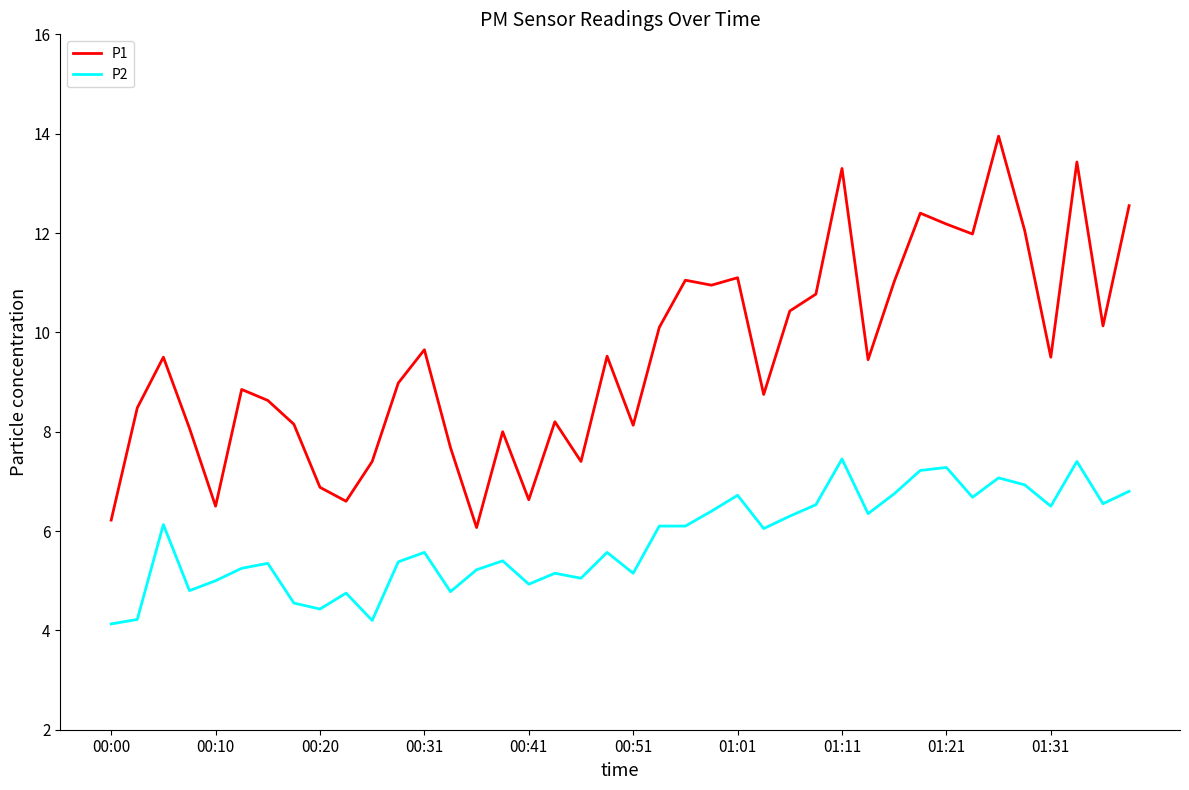

True or false: P2 and P1 cross at least once.

False